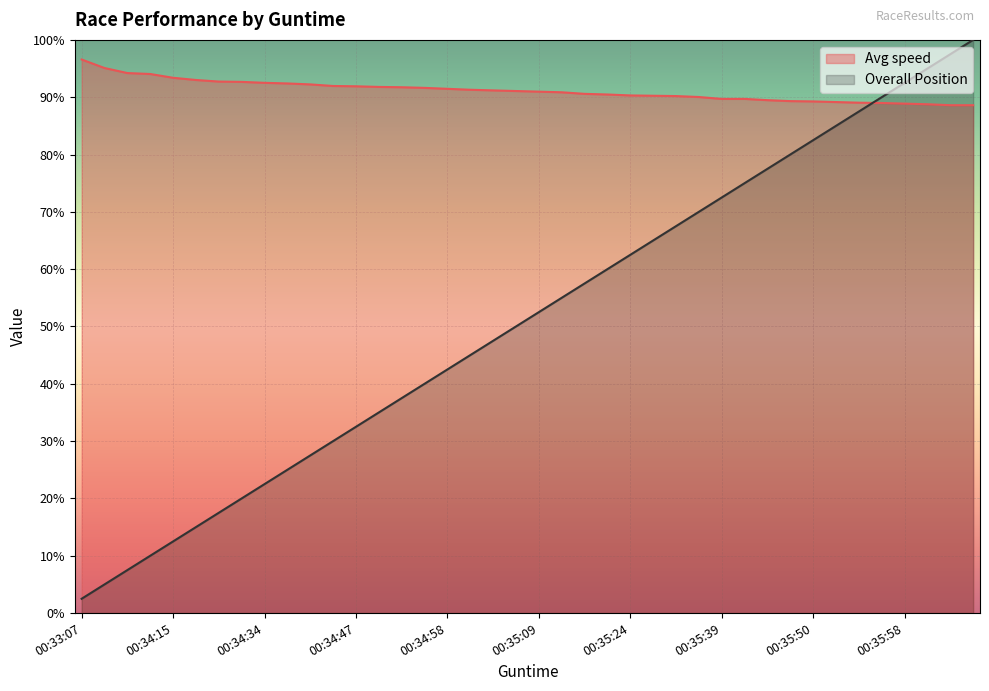

How many times do Overall Position and Avg speed cross each other?

1